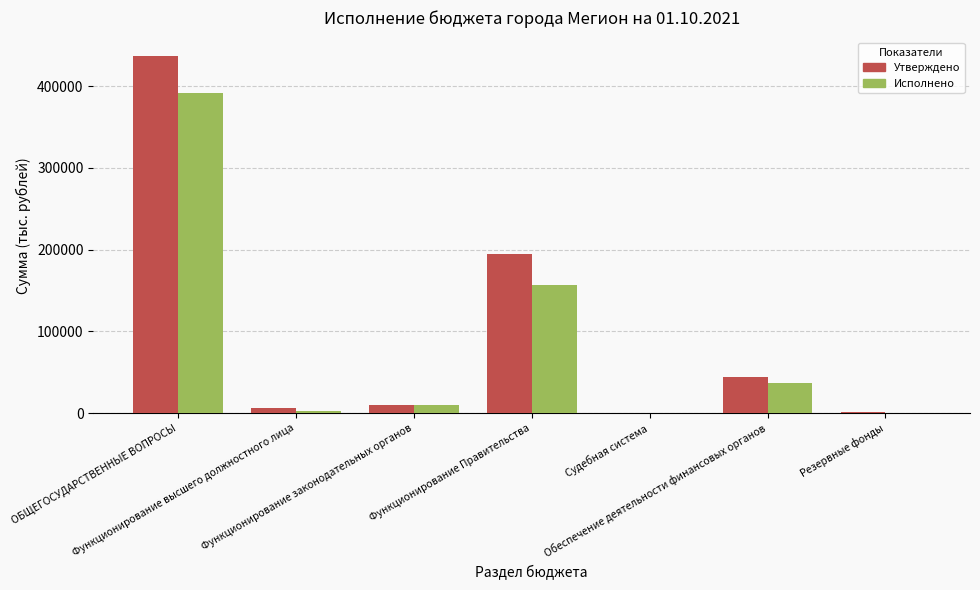

What is the greatest value displayed?

437449.1